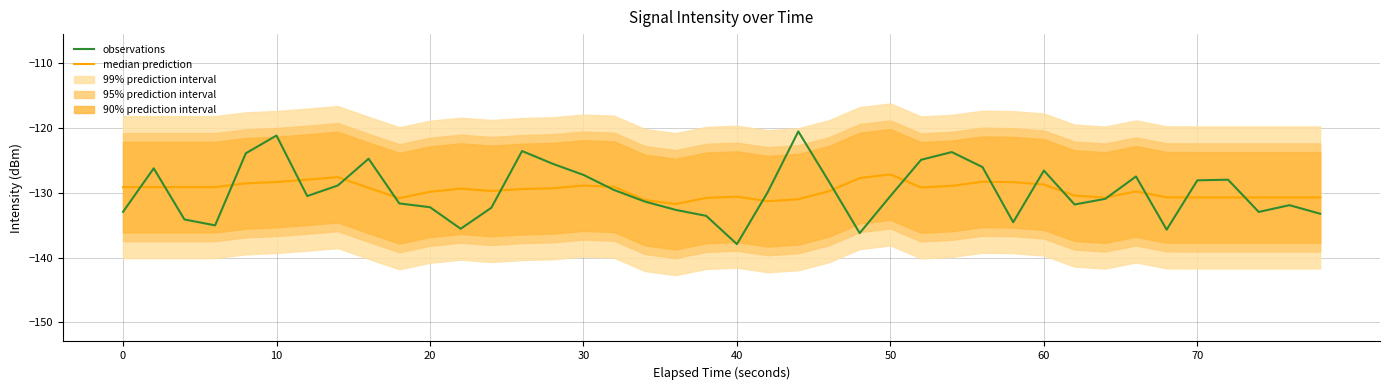

Does the chart have visible grid lines?

Yes